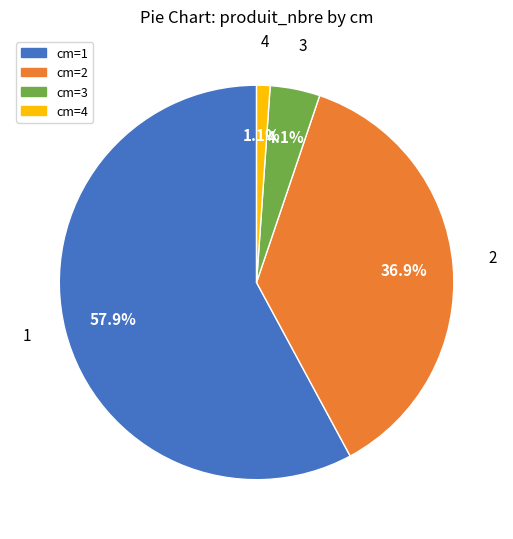

What is the largest slice in the pie chart?

cm=1